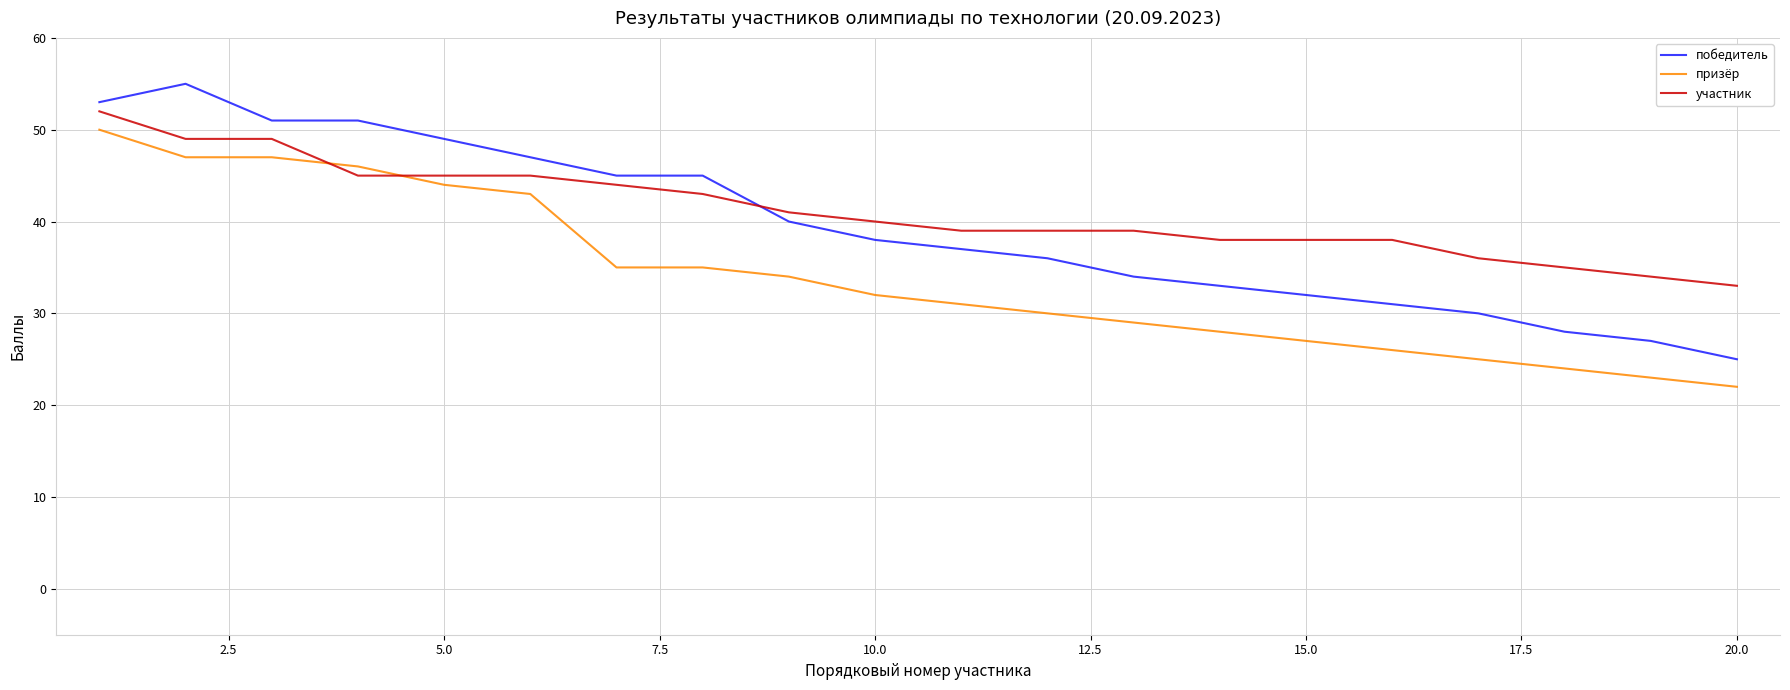

Reading left to right, extract all data points from this chart.

победитель: 53	55	51	51	49	47	45	45	40	38	37	36	34	33	32	31	30	28	27	25
призёр: 50	47	47	46	44	43	35	35	34	32	31	30	29	28	27	26	25	24	23	22
участник: 52	49	49	45	45	45	44	43	41	40	39	39	39	38	38	38	36	35	34	33